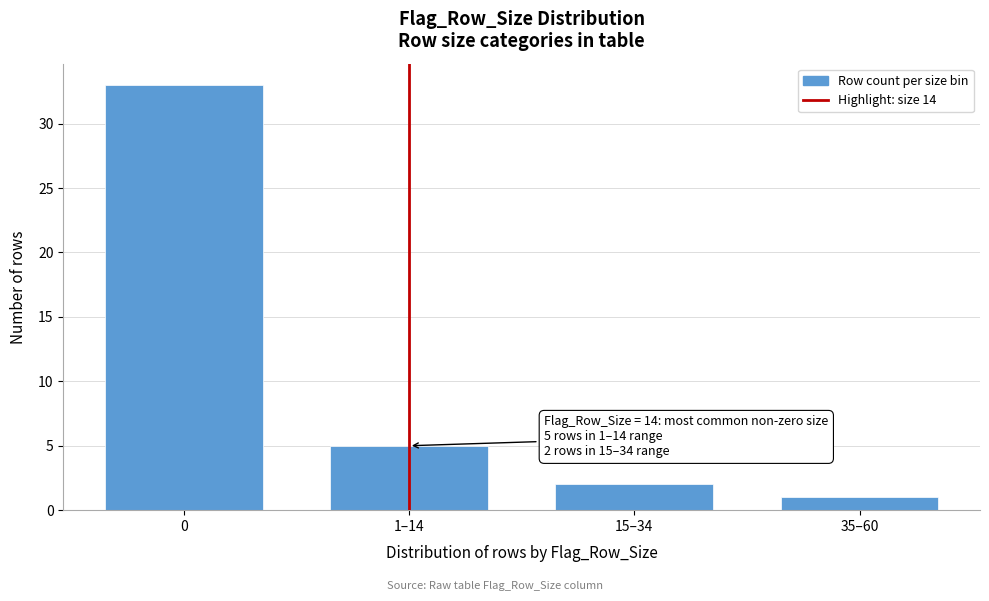

Reading left to right, extract all data points from this chart.

33	5	2	1